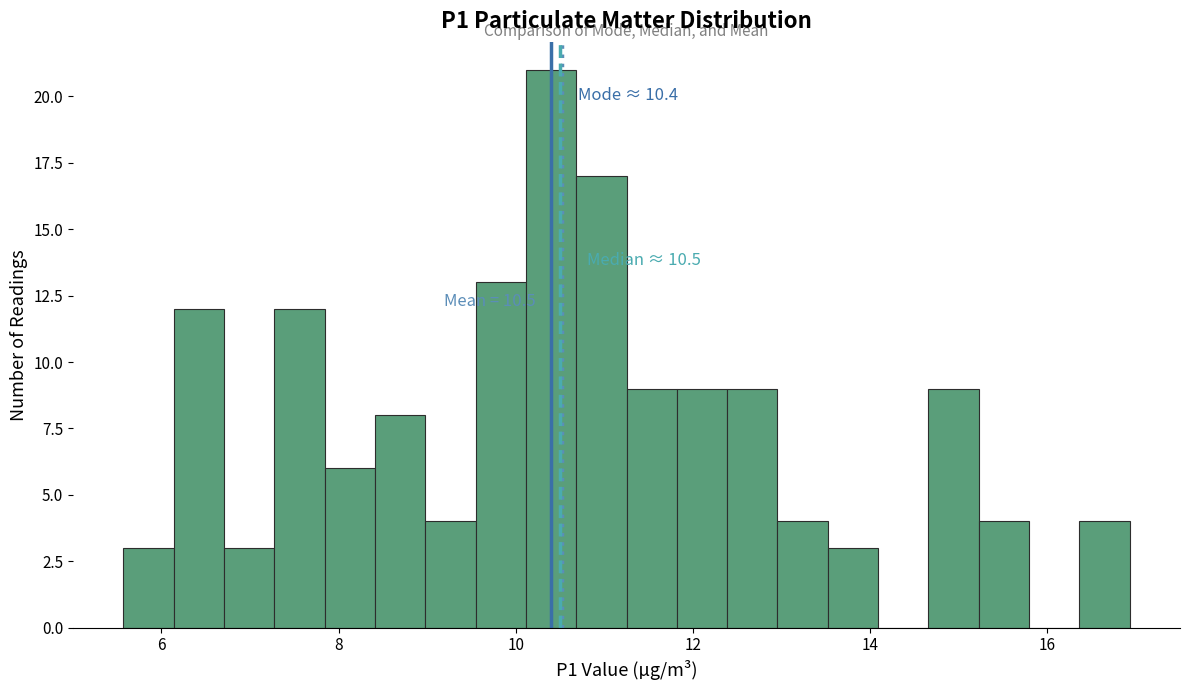

Read against the x-axis, roughly where is the centre of the tallest bar?

10.4